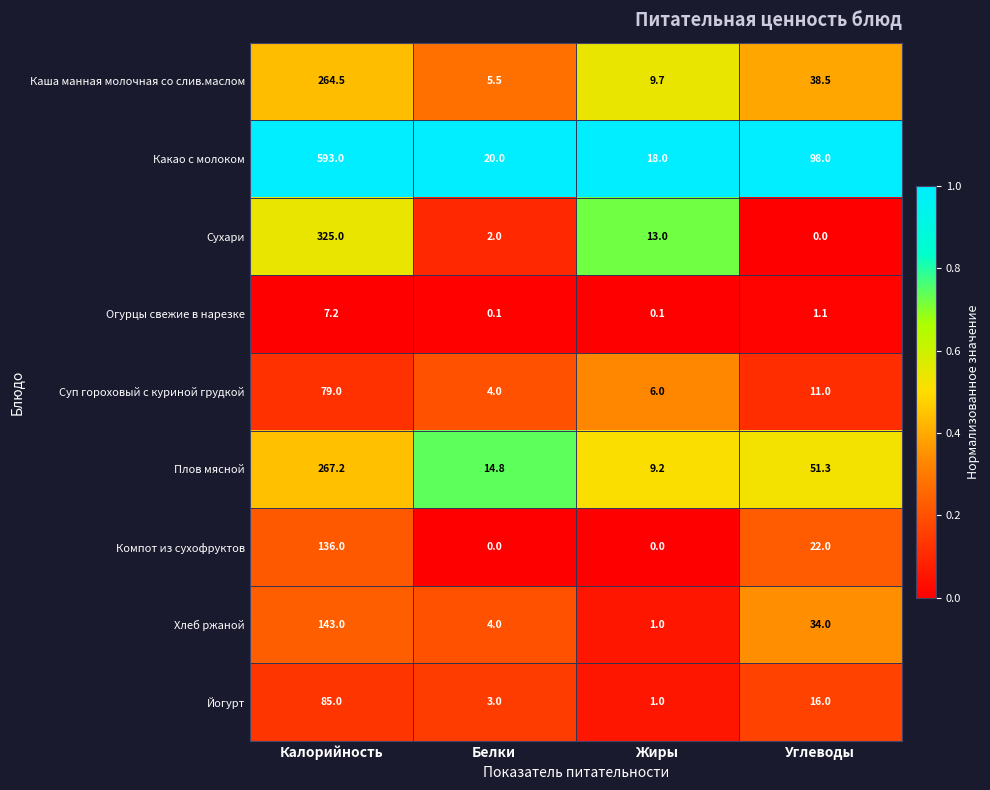

At how many categories does at least one series exceed 0?

4